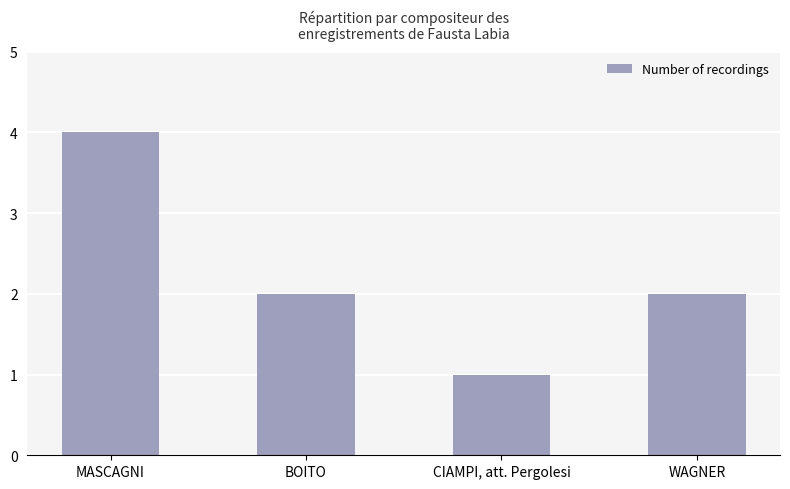

What is the difference between the values at MASCAGNI and BOITO?

2